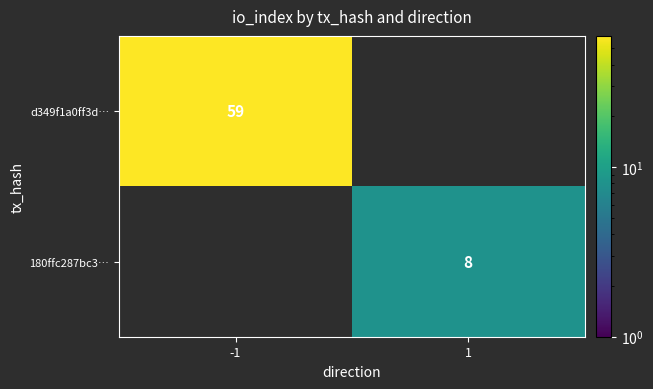

Is it true that d349f1a0ff3d… equals 36 at -1?

False